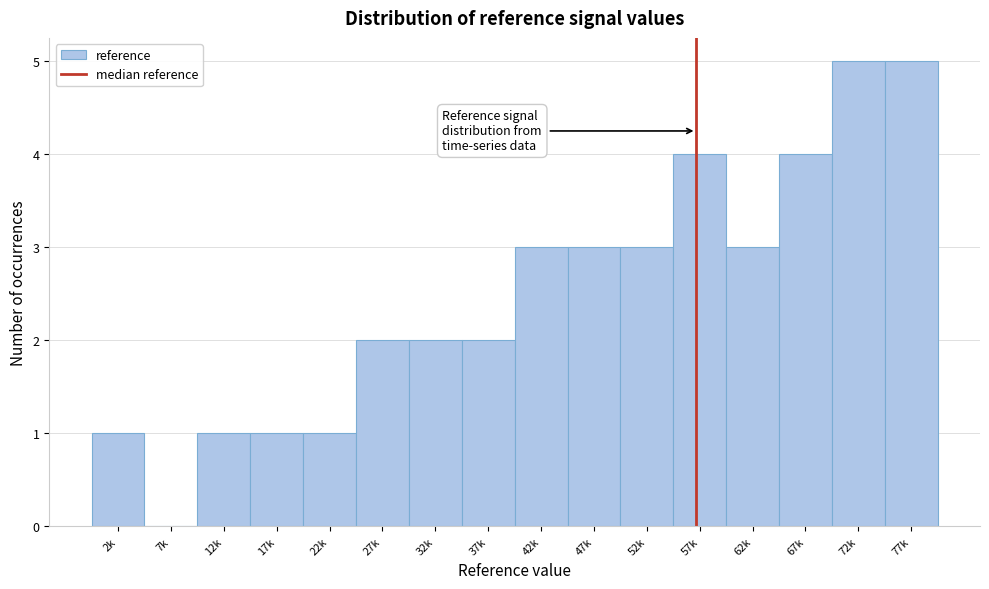

Reading left to right, extract all data points from this chart.

2k=1	7k=0	12k=1	17k=1	22k=1	27k=2	32k=2	37k=2	42k=3	47k=3	52k=3	57k=4	62k=3	67k=4	72k=5	77k=5